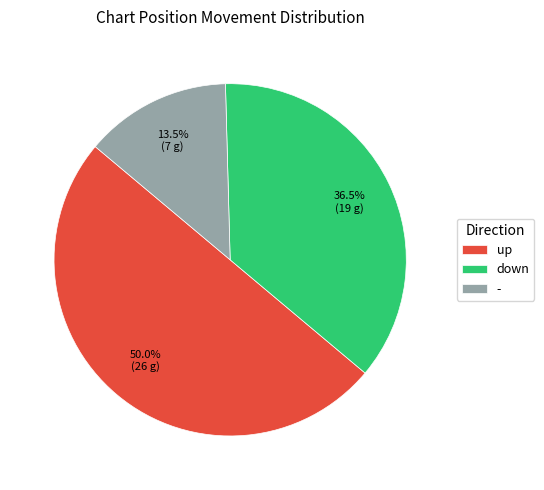

Between - and up, which is larger?

up